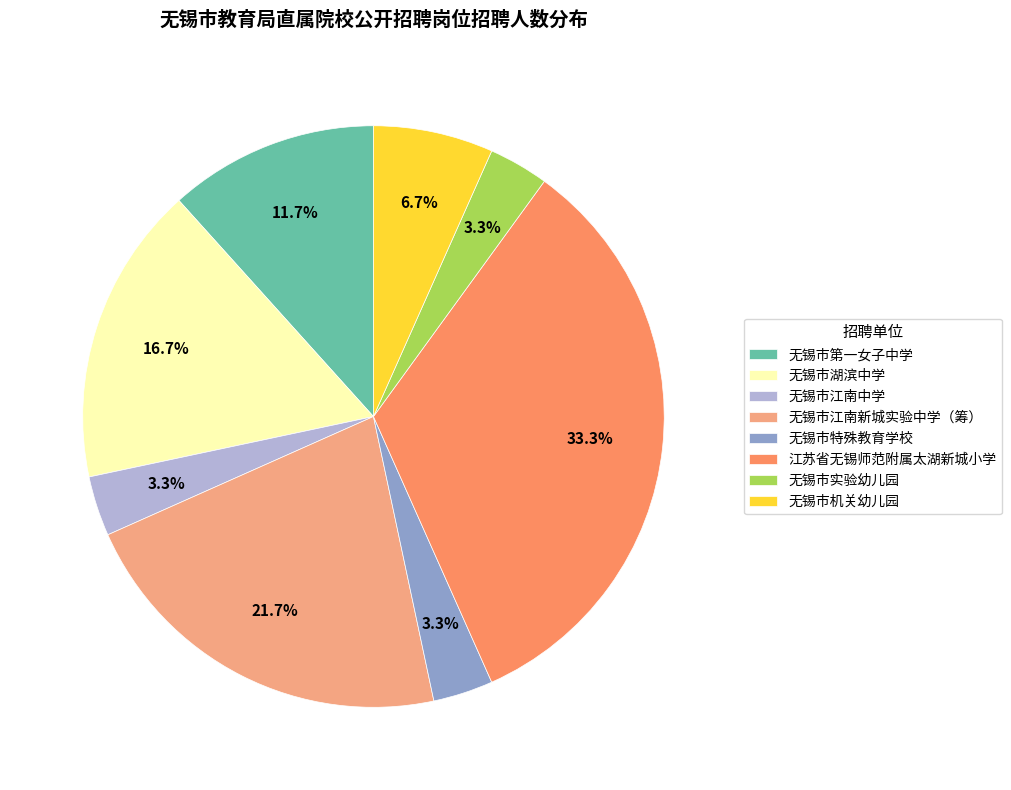

To the nearest percent, what is the average slice percentage?

12%